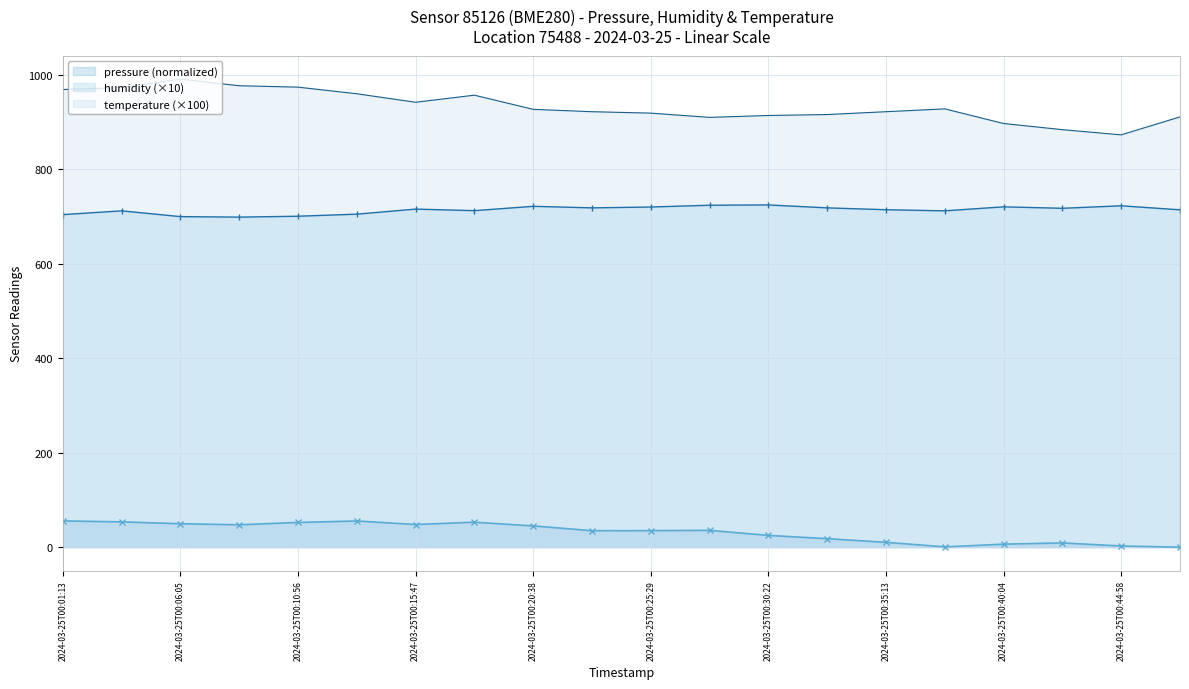

True or false: temperature and pressure intersect in this chart.

False